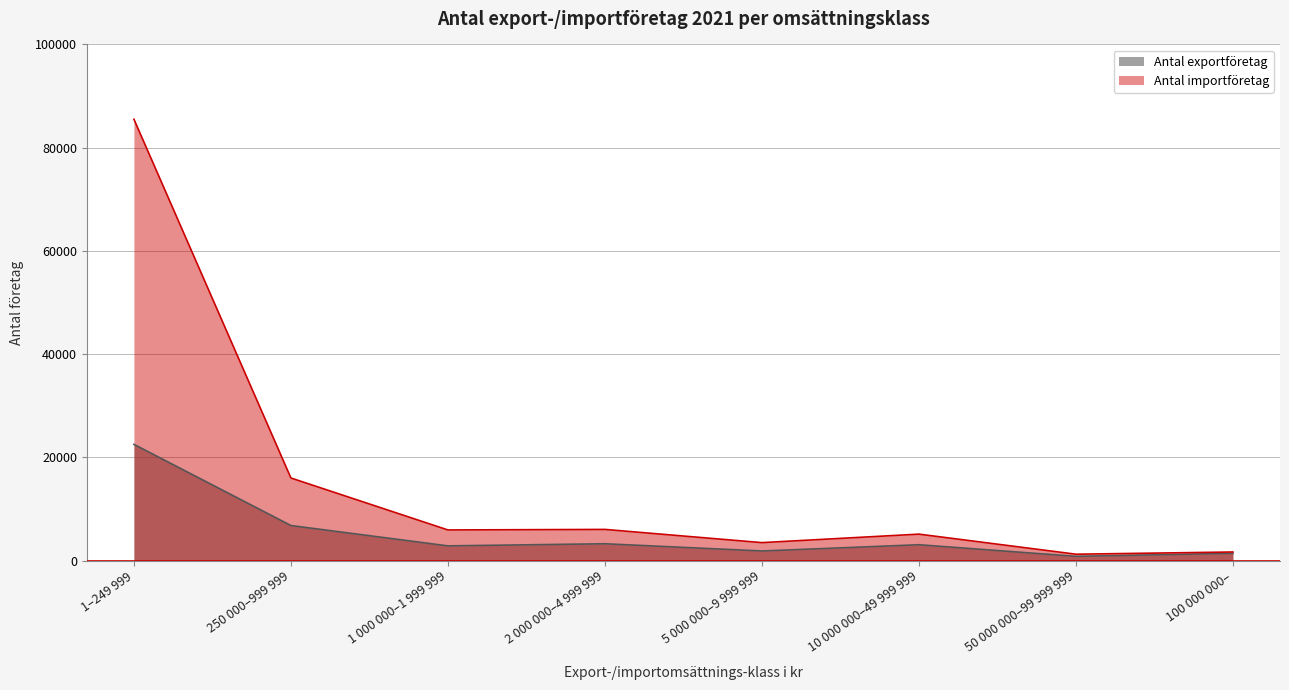

What is the spread (max minus min) of values at 2 000 000–4 999 999?

2779